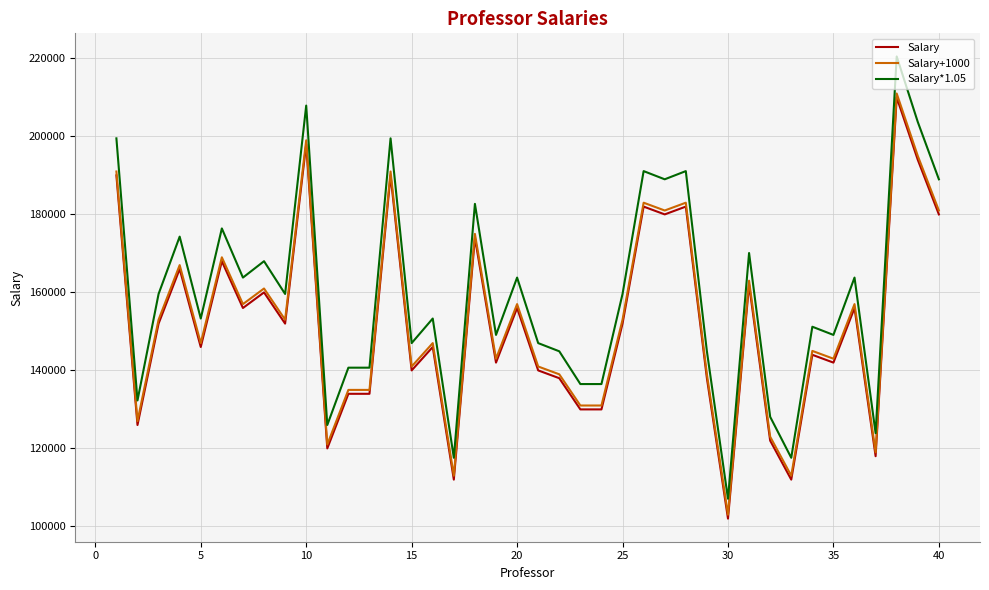

What is the greatest value displayed?

220500